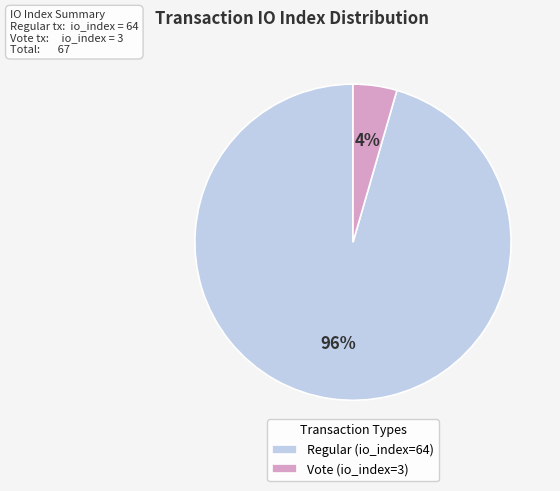

Count the number of slices in the pie.

2